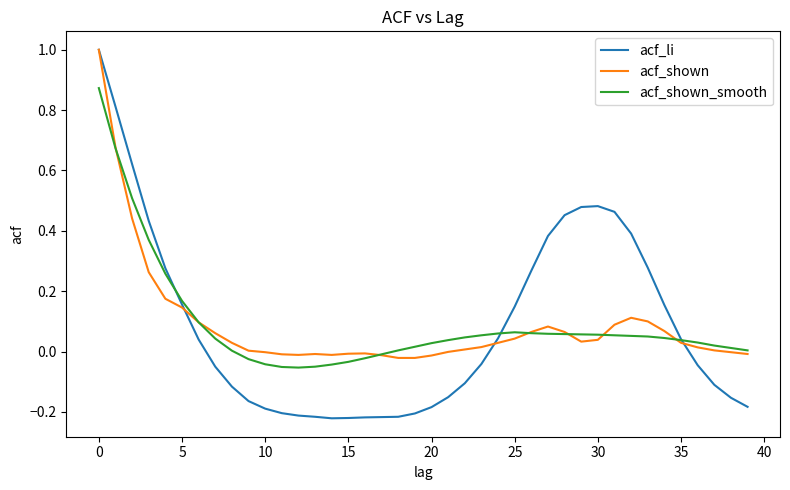

What is the maximum value shown in the chart?

1.0